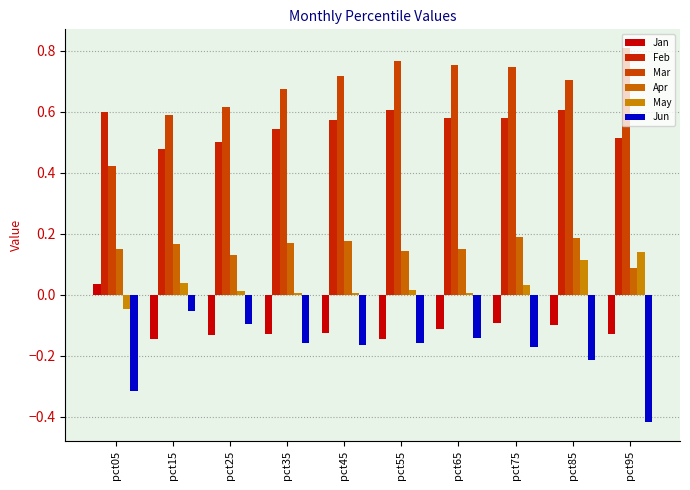

What is the difference between the second highest and second lowest values in the May series?

0.1